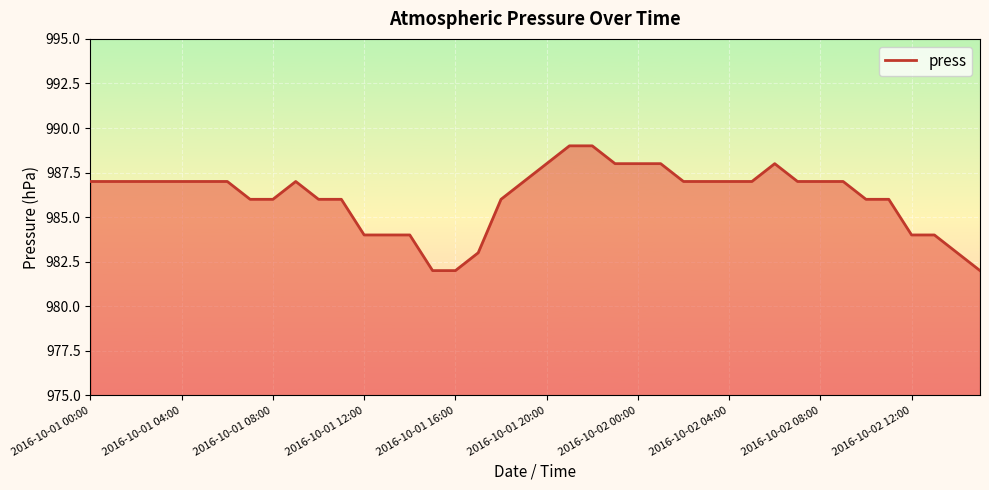

What is the minimum value shown in the chart?

982